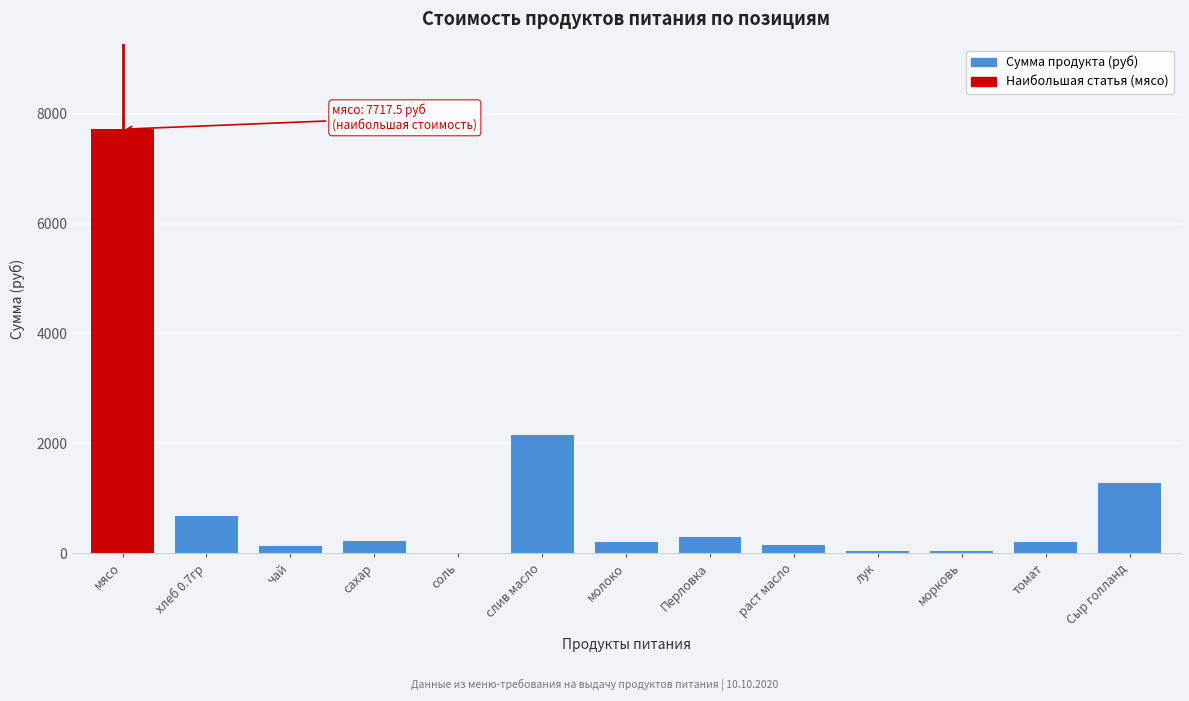

Is it true that the value at томат is 201.3?

True